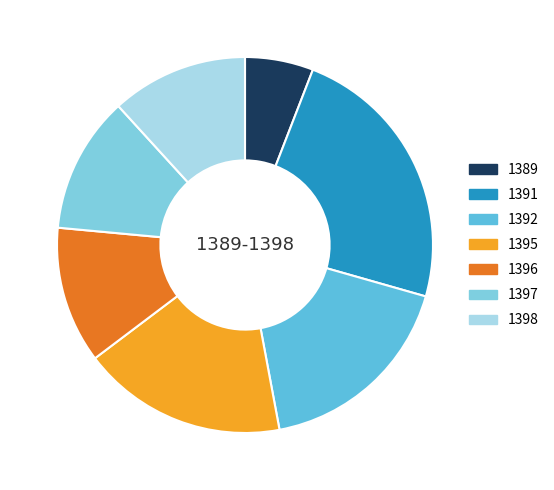

Rank the categories by value from lowest to highest.

1389, 1396, 1397, 1398, 1392, 1395, 1391